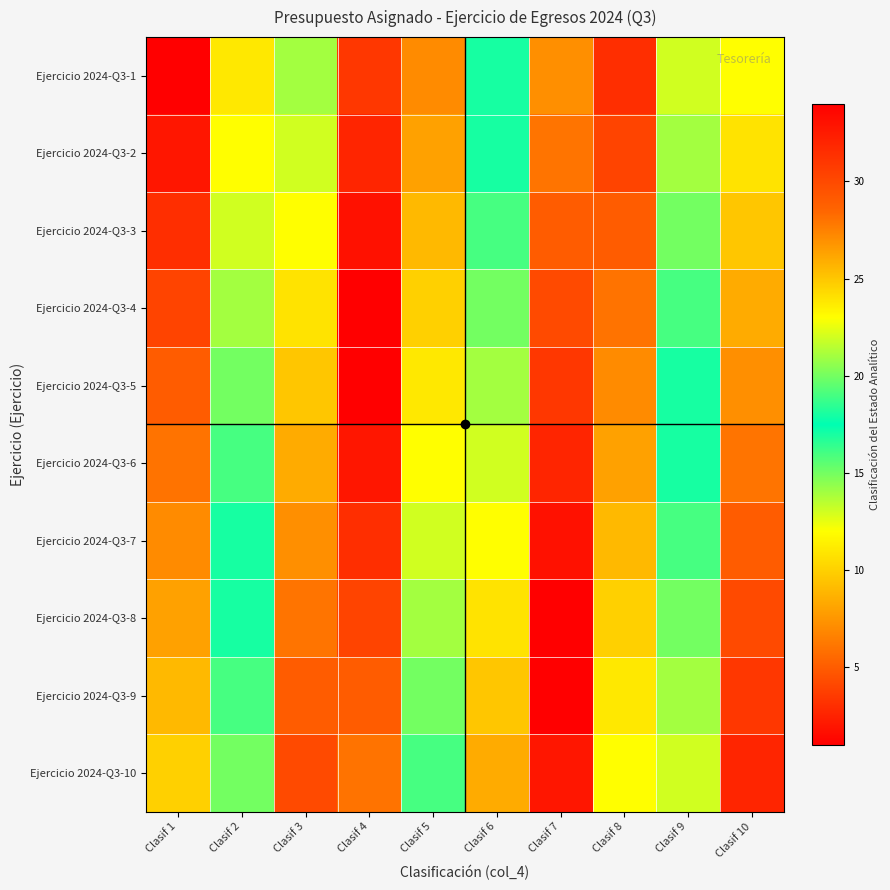

Reading left to right, extract all data points from this chart.

Ejercicio 2024-Q3-1: Clasif 1=1	Clasif 2=11	Clasif 3=21	Clasif 4=31	Clasif 5=7	Clasif 6=17	Clasif 7=27	Clasif 8=3	Clasif 9=13	Clasif 10=23
Ejercicio 2024-Q3-2: Clasif 1=2	Clasif 2=12	Clasif 3=22	Clasif 4=32	Clasif 5=8	Clasif 6=18	Clasif 7=28	Clasif 8=4	Clasif 9=14	Clasif 10=24
Ejercicio 2024-Q3-3: Clasif 1=3	Clasif 2=13	Clasif 3=23	Clasif 4=33	Clasif 5=9	Clasif 6=19	Clasif 7=29	Clasif 8=5	Clasif 9=15	Clasif 10=25
Ejercicio 2024-Q3-4: Clasif 1=4	Clasif 2=14	Clasif 3=24	Clasif 4=34	Clasif 5=10	Clasif 6=20	Clasif 7=30	Clasif 8=6	Clasif 9=16	Clasif 10=26
Ejercicio 2024-Q3-5: Clasif 1=5	Clasif 2=15	Clasif 3=25	Clasif 4=1	Clasif 5=11	Clasif 6=21	Clasif 7=31	Clasif 8=7	Clasif 9=17	Clasif 10=27
Ejercicio 2024-Q3-6: Clasif 1=6	Clasif 2=16	Clasif 3=26	Clasif 4=2	Clasif 5=12	Clasif 6=22	Clasif 7=32	Clasif 8=8	Clasif 9=18	Clasif 10=28
Ejercicio 2024-Q3-7: Clasif 1=7	Clasif 2=17	Clasif 3=27	Clasif 4=3	Clasif 5=13	Clasif 6=23	Clasif 7=33	Clasif 8=9	Clasif 9=19	Clasif 10=29
Ejercicio 2024-Q3-8: Clasif 1=8	Clasif 2=18	Clasif 3=28	Clasif 4=4	Clasif 5=14	Clasif 6=24	Clasif 7=34	Clasif 8=10	Clasif 9=20	Clasif 10=30
Ejercicio 2024-Q3-9: Clasif 1=9	Clasif 2=19	Clasif 3=29	Clasif 4=5	Clasif 5=15	Clasif 6=25	Clasif 7=1	Clasif 8=11	Clasif 9=21	Clasif 10=31
Ejercicio 2024-Q3-10: Clasif 1=10	Clasif 2=20	Clasif 3=30	Clasif 4=6	Clasif 5=16	Clasif 6=26	Clasif 7=2	Clasif 8=12	Clasif 9=22	Clasif 10=32